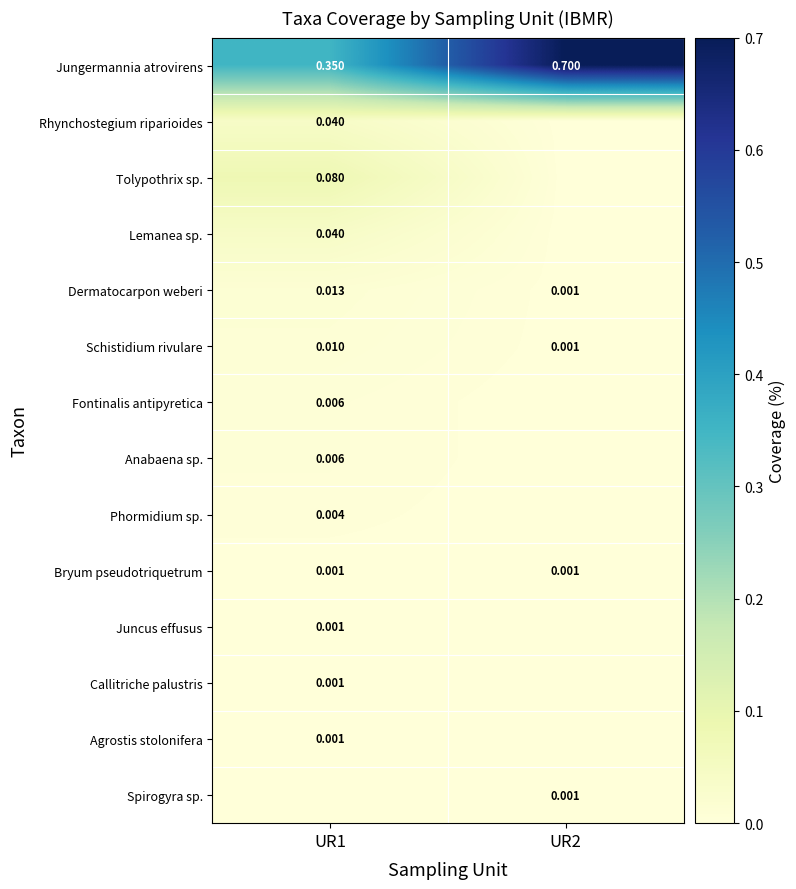

At how many categories does at least one series exceed 0?

2